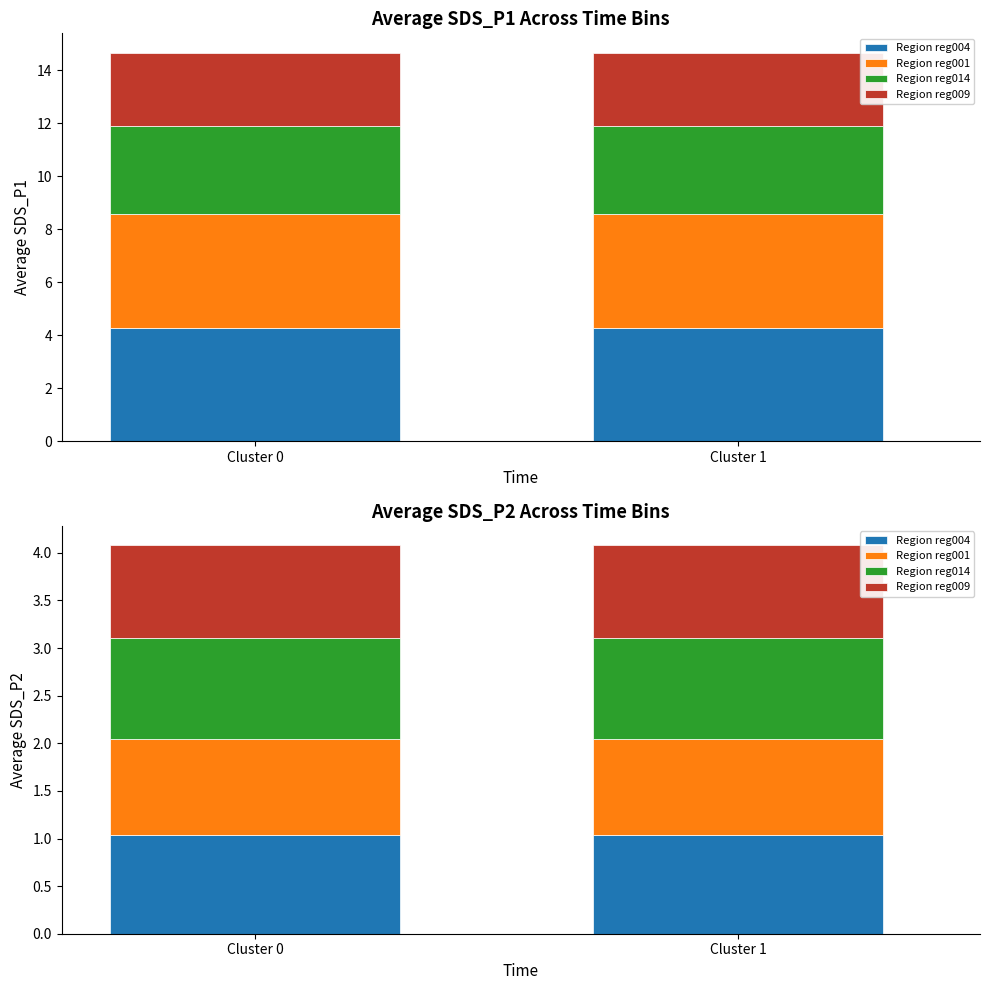

Does the chart contain any negative values?

No